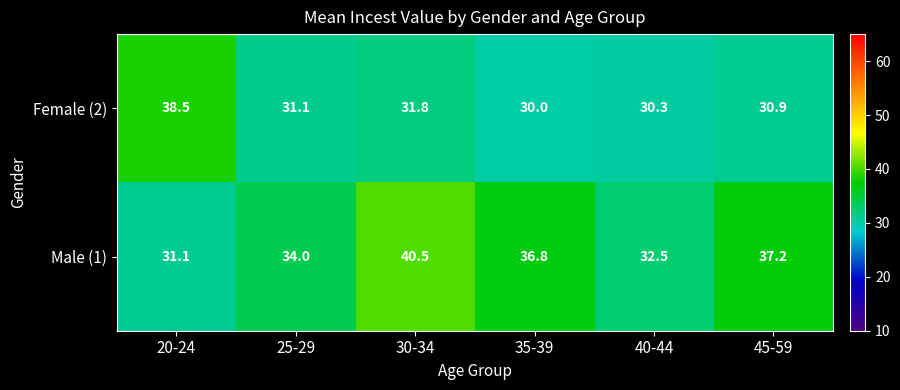

What is the average value of the Female (2) series?

32.1